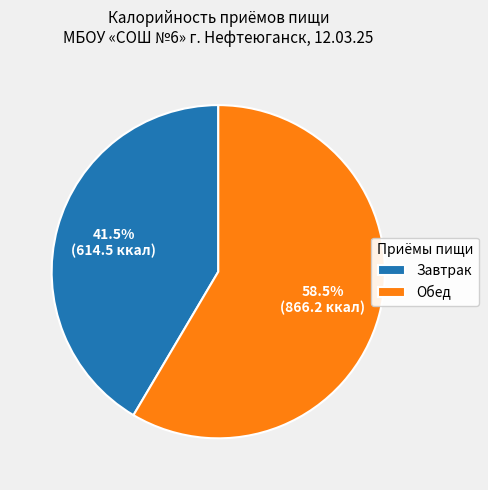

Which has a higher value, Завтрак or Обед?

Обед